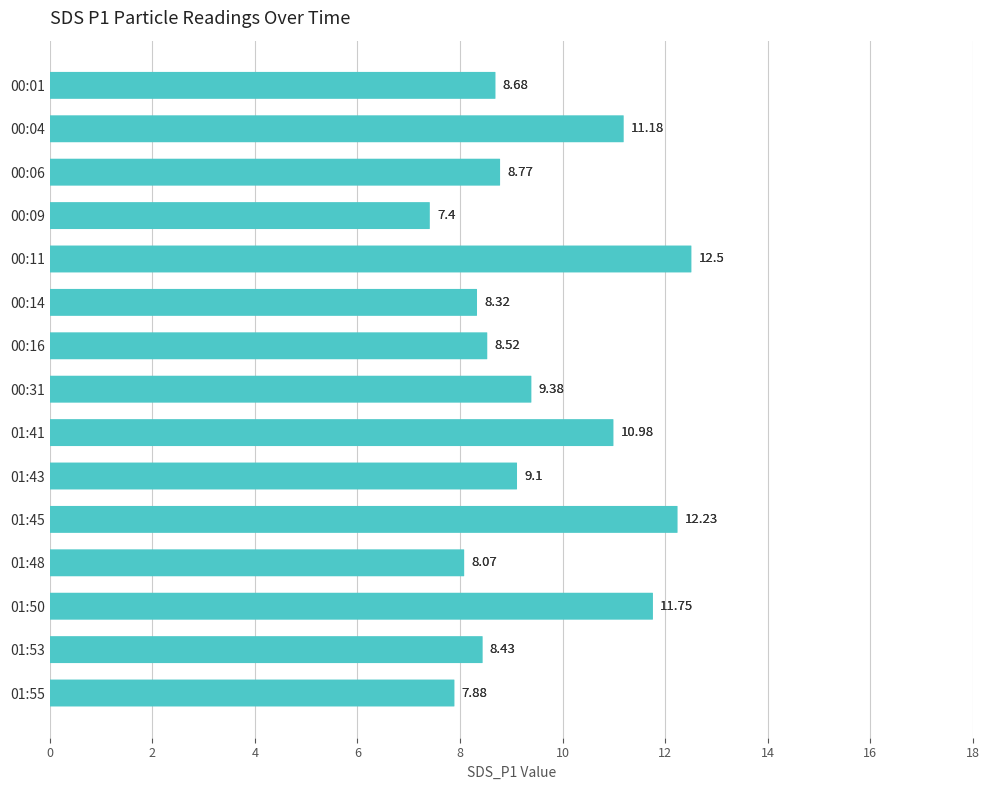

What is the difference between the values at 01:53 and 00:04?

2.8